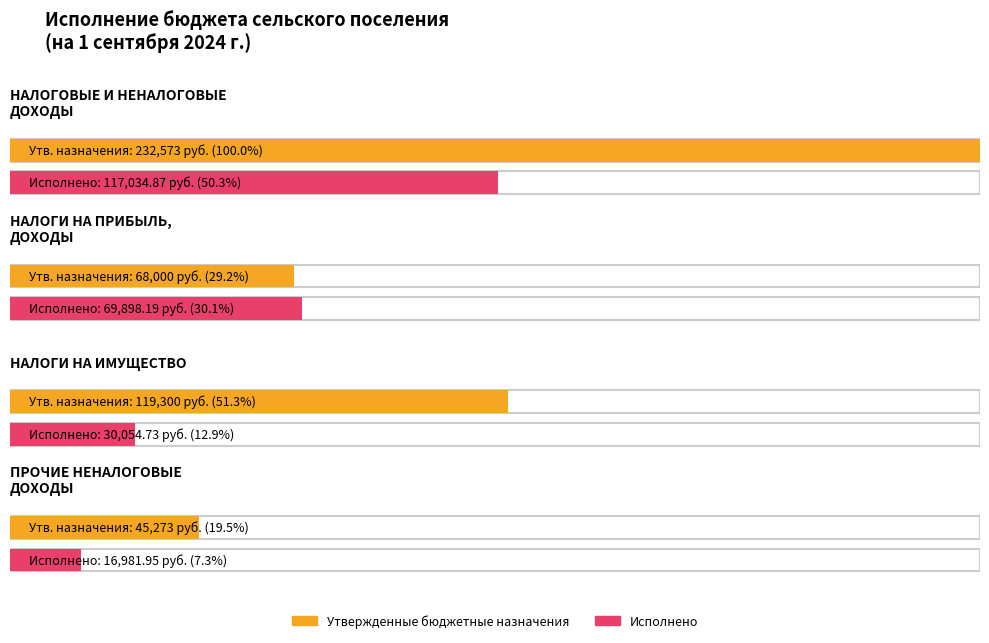

Between ПРОЧИЕ НЕНАЛОГОВЫЕ ДОХОДЫ and НАЛОГИ НА ПРИБЫЛЬ, ДОХОДЫ, which is larger?

НАЛОГИ НА ПРИБЫЛЬ, ДОХОДЫ